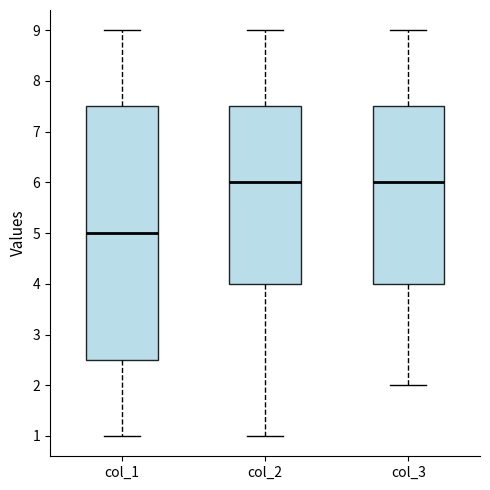

Reading left to right, transcribe this box plot: for each box, give where its median line is, the range the box spans, and where its two whiskers end, as read against the y-axis. The values are not printed on the chart, so give them approximately, as read against the axis.

col_1: median 5.0, box 2.5 to 7.5, whiskers 1.0 to 9.0
col_2: median 6.0, box 4.0 to 7.5, whiskers 1.0 to 9.0
col_3: median 6.0, box 4.0 to 7.5, whiskers 2.0 to 9.0